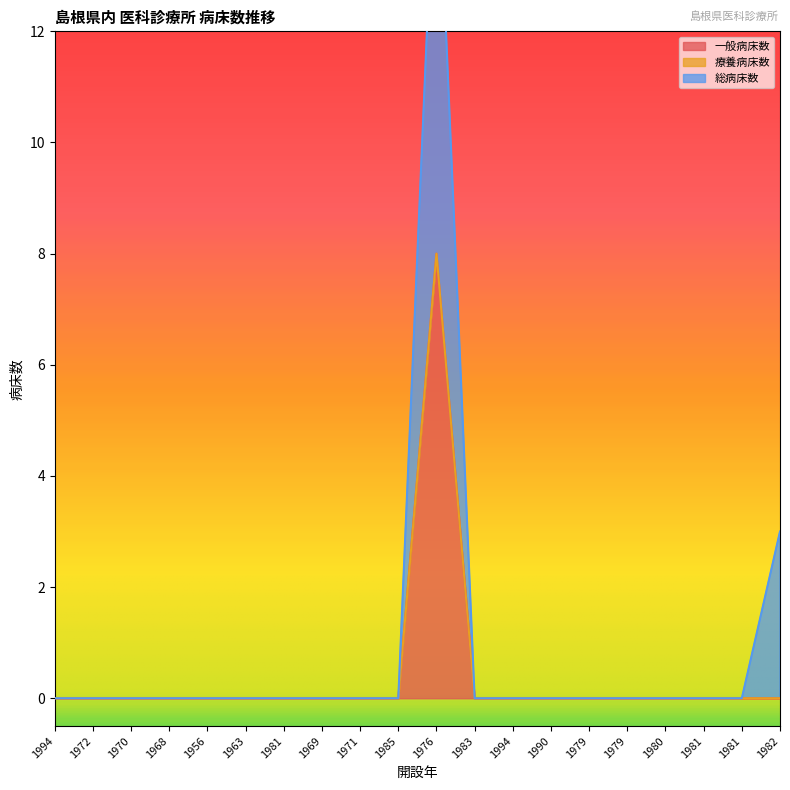

At which category is the sum across all series the highest?

1976